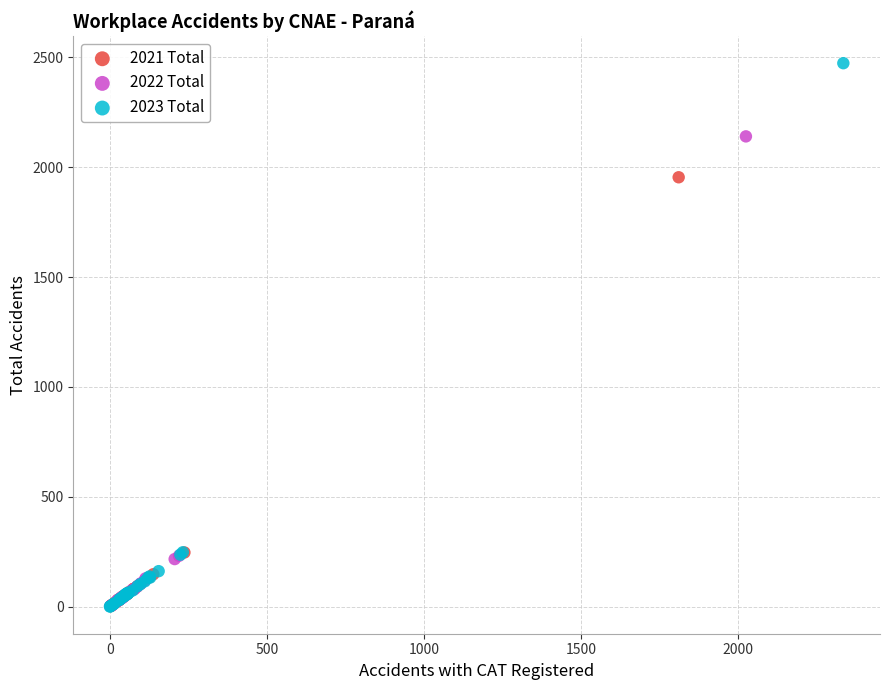

Which series reaches the maximum Y coordinate?

2023 Total